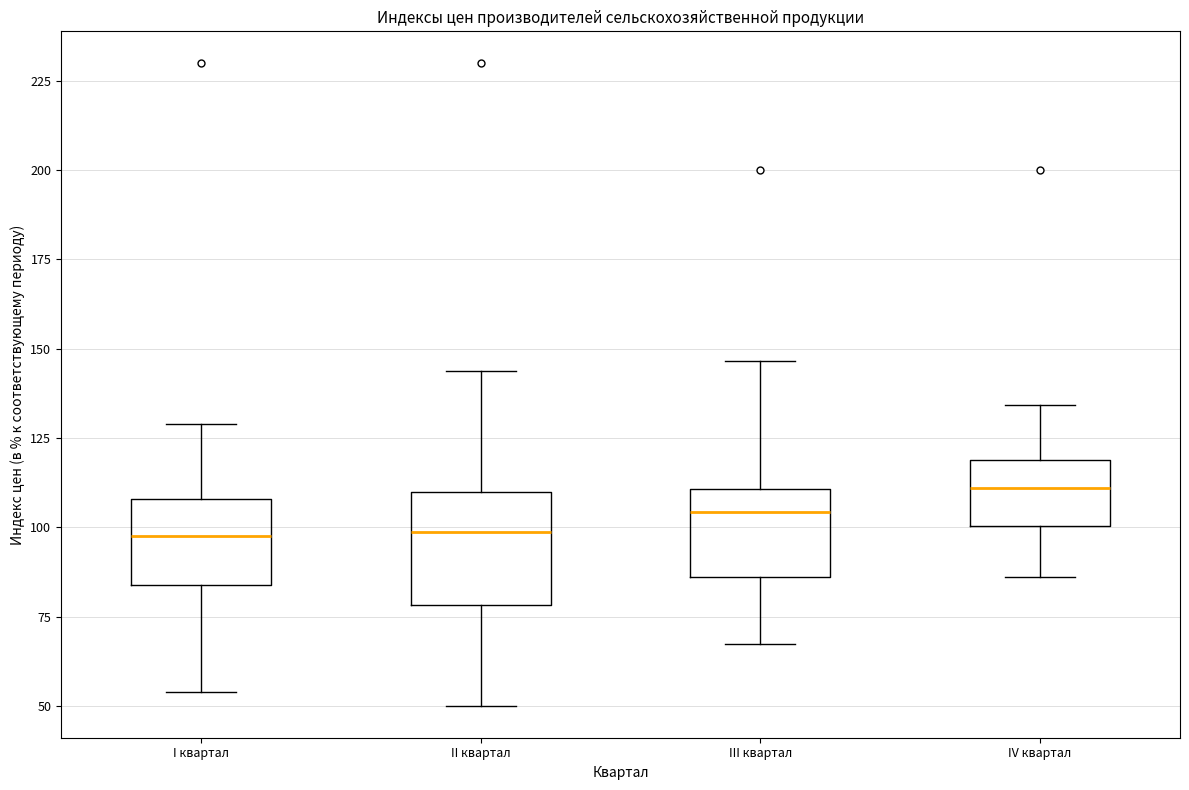

Reading left to right, read every box against the y-axis: the position of its median line, the range the box covers, and the ends of its whiskers. The values are not printed on the chart, so give them approximately, as read against the axis.

I квартал: median 100, box 85 to 110, whiskers 55 to 130
II квартал: median 100, box 80 to 110, whiskers 50 to 145
III квартал: median 105, box 85 to 110, whiskers 65 to 145
IV квартал: median 110, box 100 to 120, whiskers 85 to 135